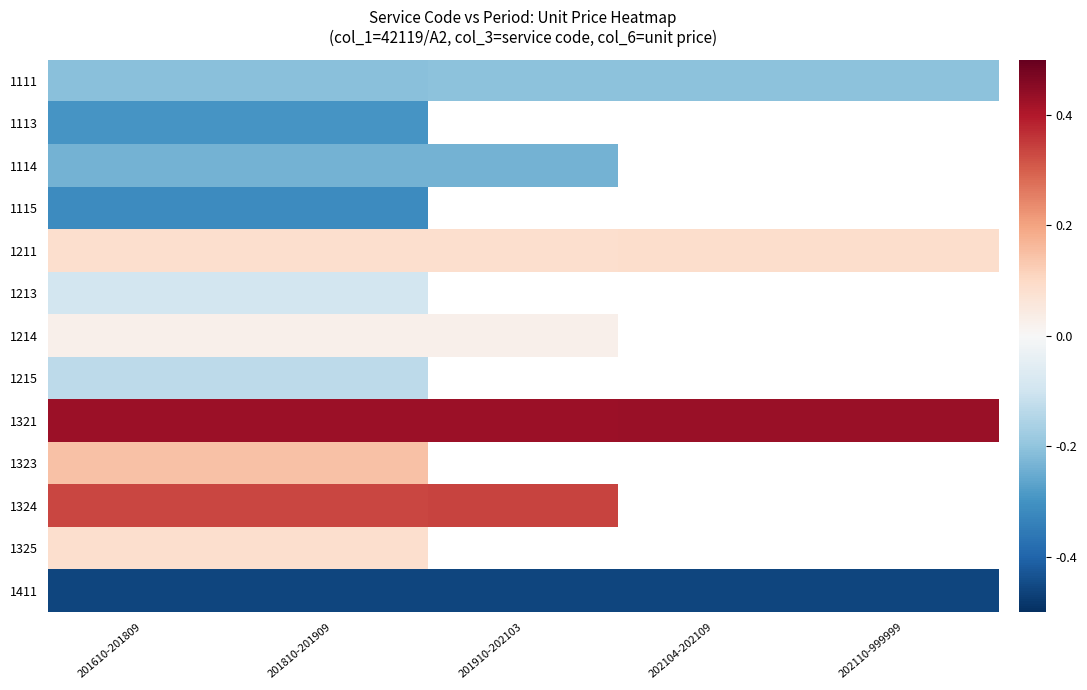

Which series has the largest total across all categories?

1321